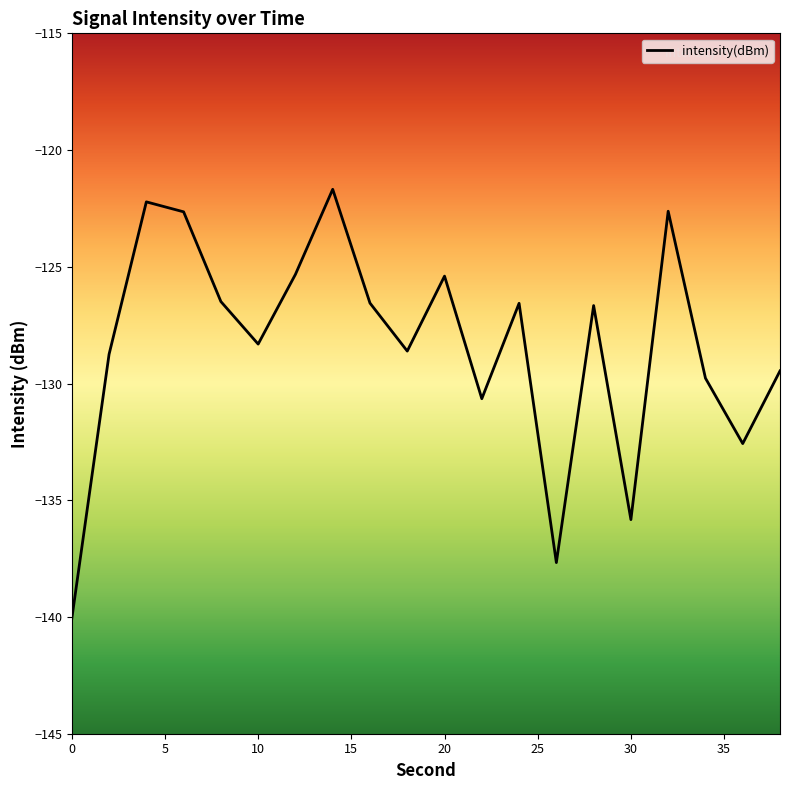

What is the maximum value shown in the chart?

-121.7